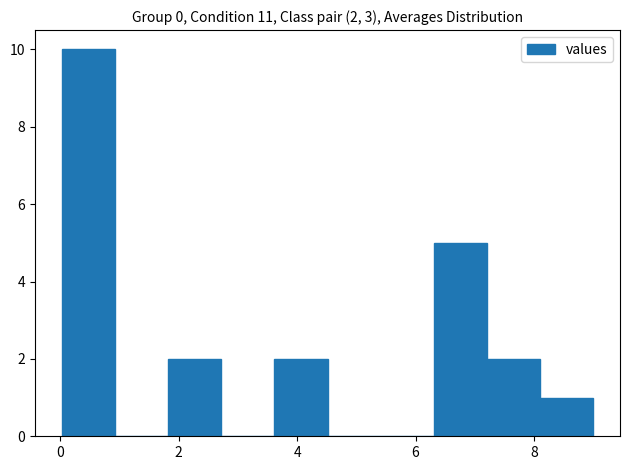

Which range on the x-axis has the tallest bar?

0.0 to 1.0